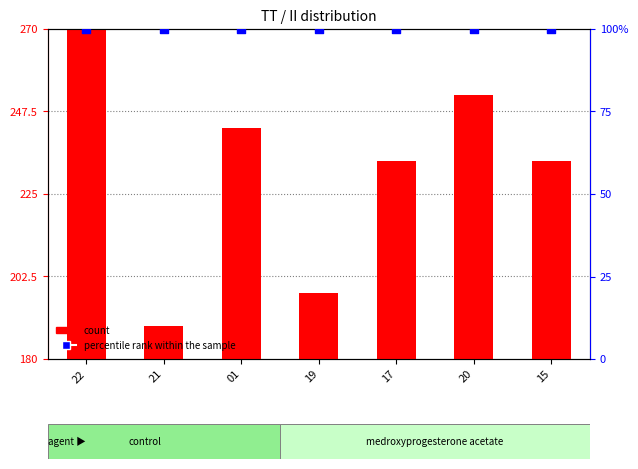

Which series contains the lowest Y value?

percentile rank within the sample